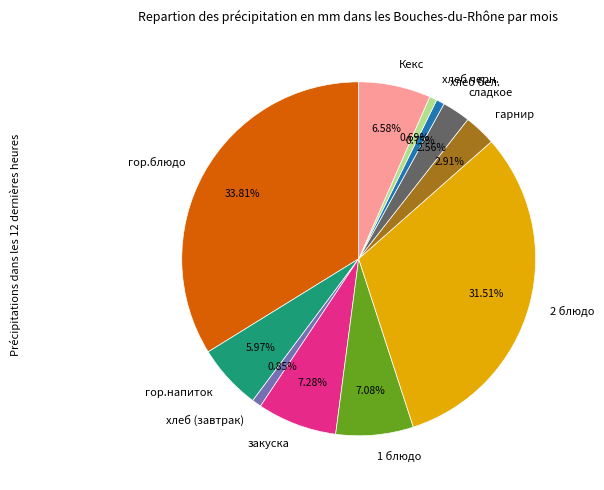

Is it true that хлеб (завтрак) is 11% of the pie?

False